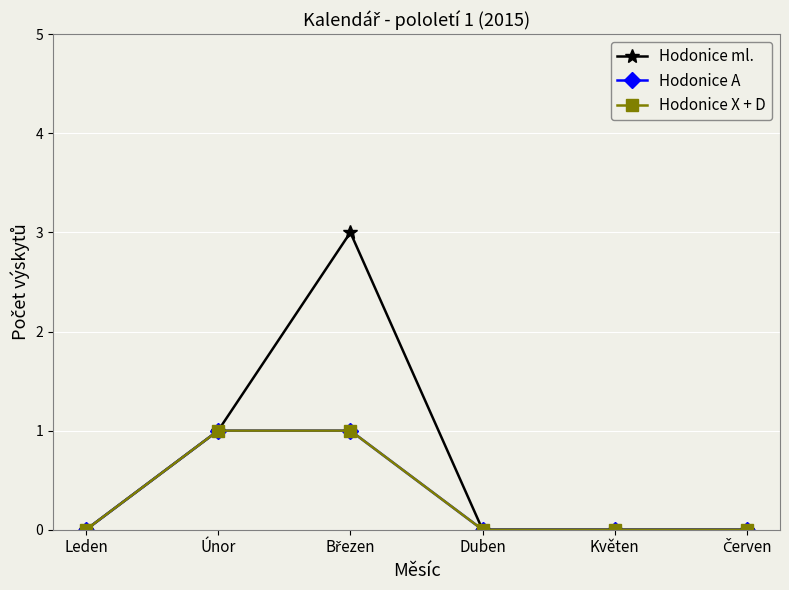

Count the Hodonice ml. values in the range 0 to 1.

5